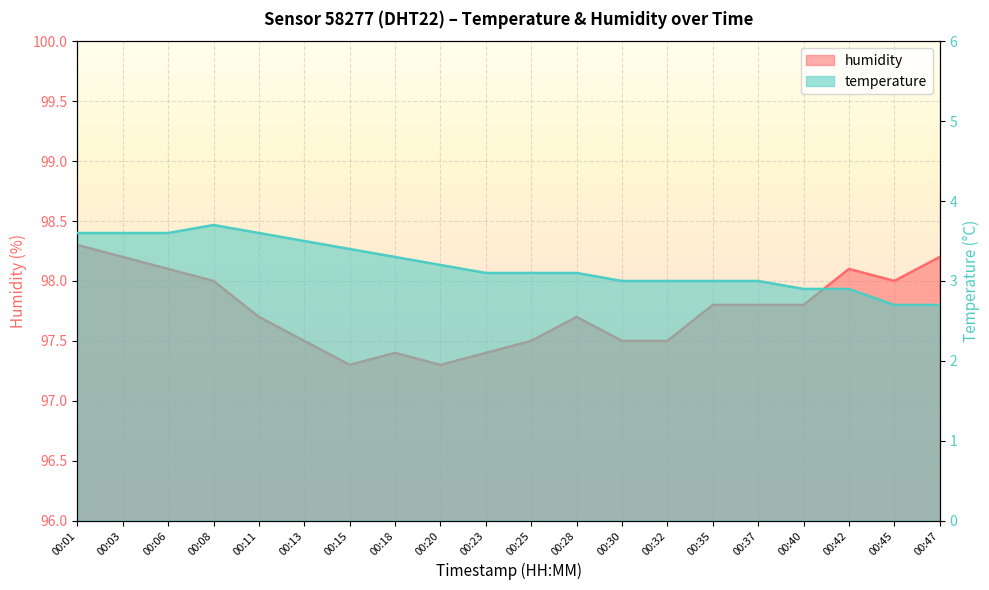

What is the approximate value of temperature at 00:32?

3.0